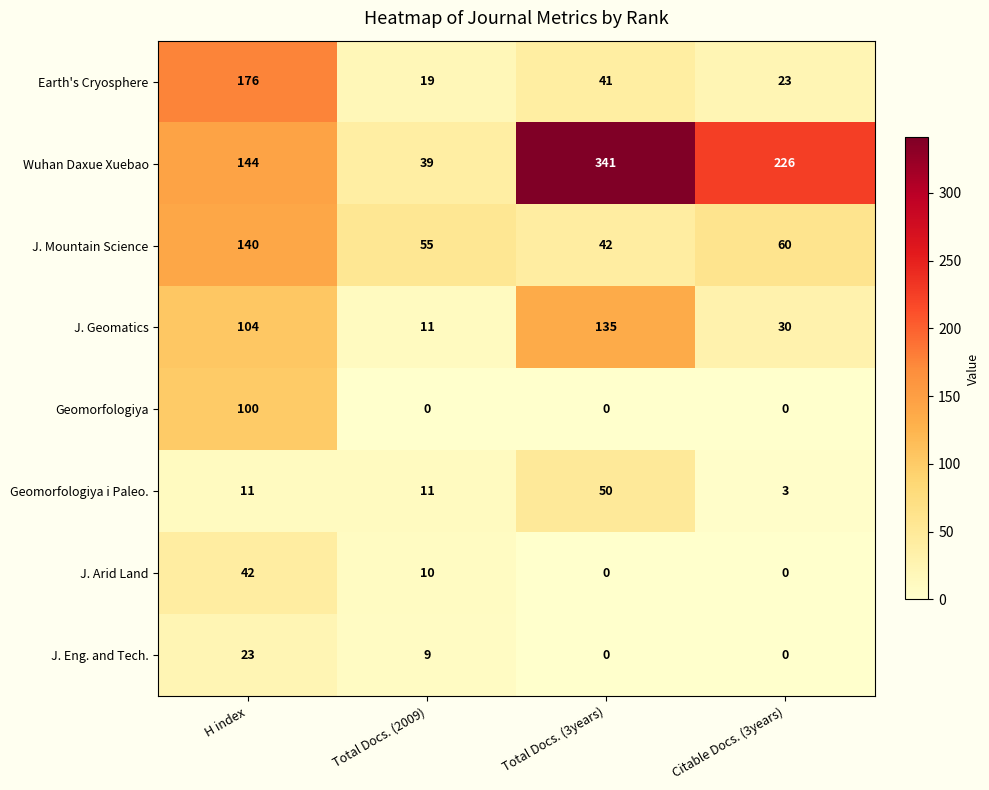

Rank the series by their maximum value, from highest to lowest.

Wuhan Daxue Xuebao, Earth's Cryosphere, J. Mountain Science, J. Geomatics, Geomorfologiya, Geomorfologiya i Paleo., J. Arid Land, J. Eng. and Tech.